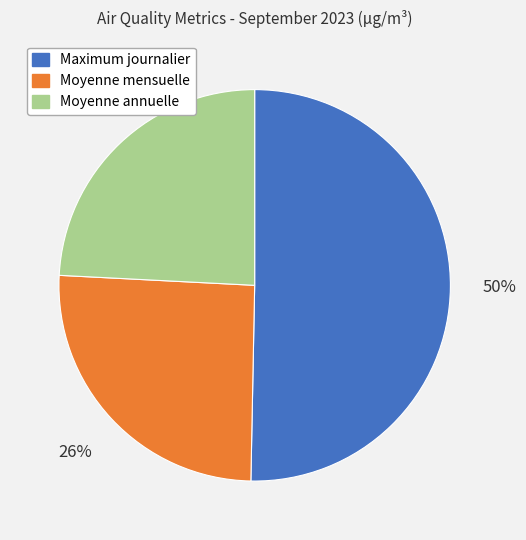

To the nearest percent, what is the average slice percentage?

33%